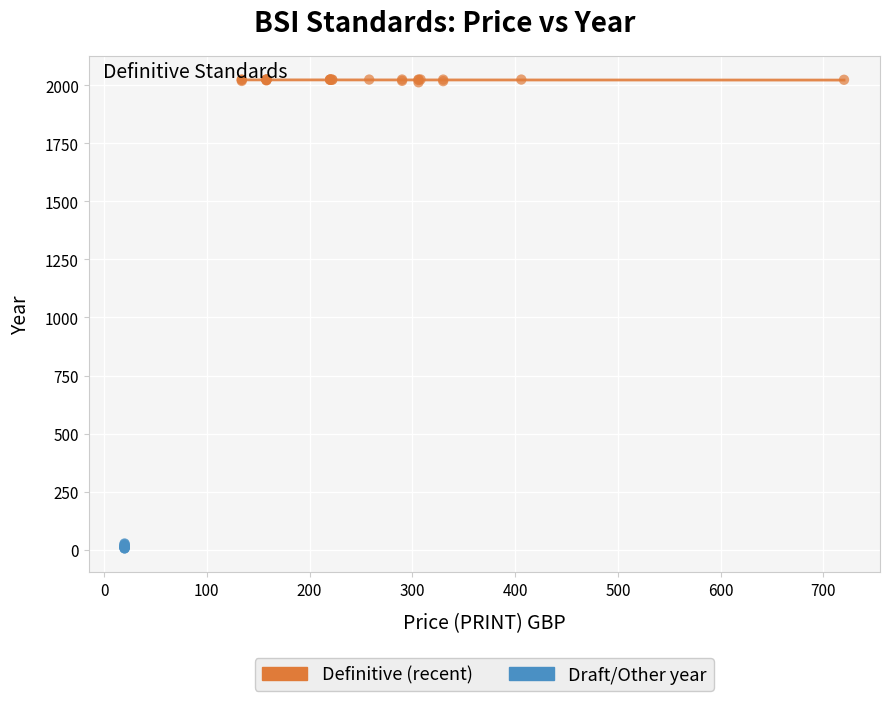

What are all the series names shown in the legend?

Definitive (recent), Draft/Other year